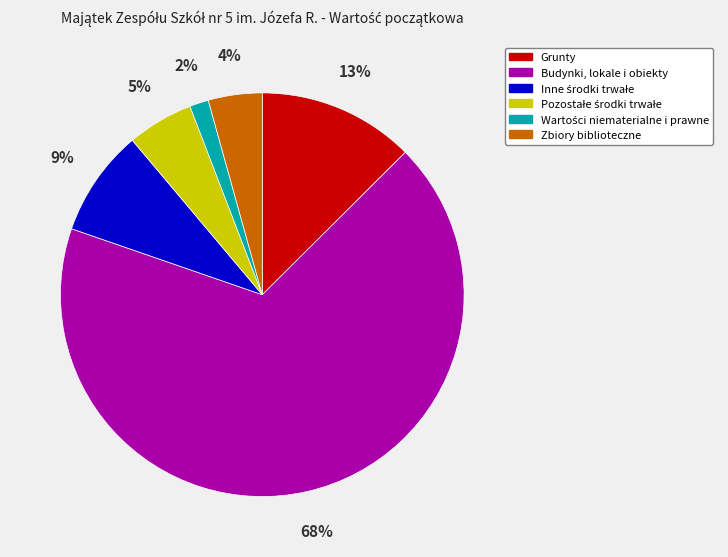

Which slice represents more than half of the pie?

Budynki, lokale i obiekty